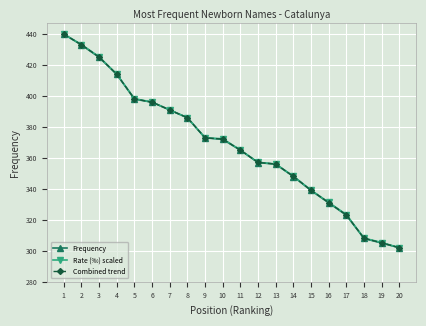

How many series are shown in this chart?

3